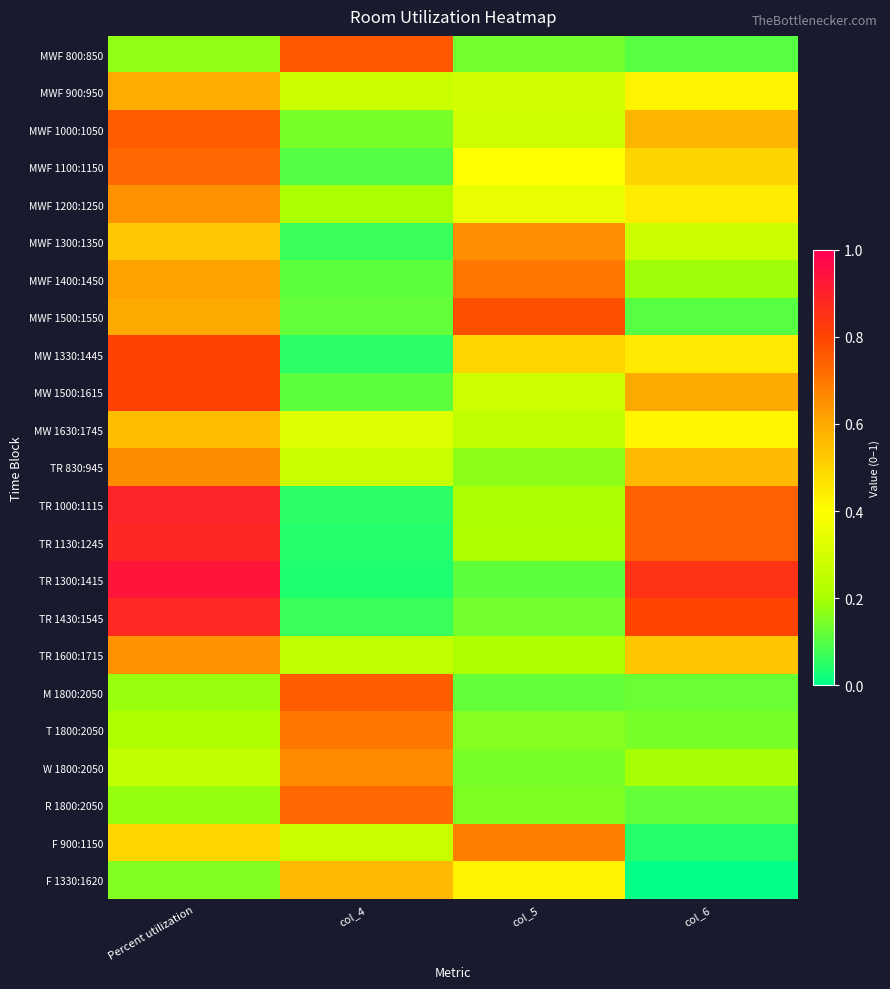

Reading right to left, what are all the values shown in this chart?

MWF 800:850: col_6=0.1	col_5=0.1	col_4=0.8	Percent utilization=0.2
MWF 900:950: col_6=0.4	col_5=0.3	col_4=0.3	Percent utilization=0.6
MWF 1000:1050: col_6=0.6	col_5=0.3	col_4=0.1	Percent utilization=0.8
MWF 1100:1150: col_6=0.5	col_5=0.4	col_4=0.1	Percent utilization=0.7
MWF 1200:1250: col_6=0.4	col_5=0.4	col_4=0.2	Percent utilization=0.6
MWF 1300:1350: col_6=0.3	col_5=0.7	col_4=0.1	Percent utilization=0.5
MWF 1400:1450: col_6=0.2	col_5=0.7	col_4=0.1	Percent utilization=0.6
MWF 1500:1550: col_6=0.1	col_5=0.8	col_4=0.1	Percent utilization=0.6
MW 1330:1445: col_6=0.5	col_5=0.5	col_4=0.1	Percent utilization=0.8
MW 1500:1615: col_6=0.6	col_5=0.3	col_4=0.1	Percent utilization=0.8
MW 1630:1745: col_6=0.4	col_5=0.3	col_4=0.3	Percent utilization=0.6
TR 830:945: col_6=0.6	col_5=0.2	col_4=0.3	Percent utilization=0.7
TR 1000:1115: col_6=0.7	col_5=0.2	col_4=0.1	Percent utilization=0.9
TR 1130:1245: col_6=0.7	col_5=0.2	col_4=0.0	Percent utilization=0.9
TR 1300:1415: col_6=0.8	col_5=0.1	col_4=0.0	Percent utilization=0.9
TR 1430:1545: col_6=0.8	col_5=0.1	col_4=0.1	Percent utilization=0.9
TR 1600:1715: col_6=0.5	col_5=0.2	col_4=0.3	Percent utilization=0.6
M 1800:2050: col_6=0.1	col_5=0.1	col_4=0.8	Percent utilization=0.2
T 1800:2050: col_6=0.1	col_5=0.2	col_4=0.7	Percent utilization=0.2
W 1800:2050: col_6=0.2	col_5=0.1	col_4=0.7	Percent utilization=0.3
R 1800:2050: col_6=0.1	col_5=0.2	col_4=0.7	Percent utilization=0.2
F 900:1150: col_6=0.0	col_5=0.7	col_4=0.3	Percent utilization=0.5
F 1330:1620: col_6=0.0	col_5=0.4	col_4=0.6	Percent utilization=0.2